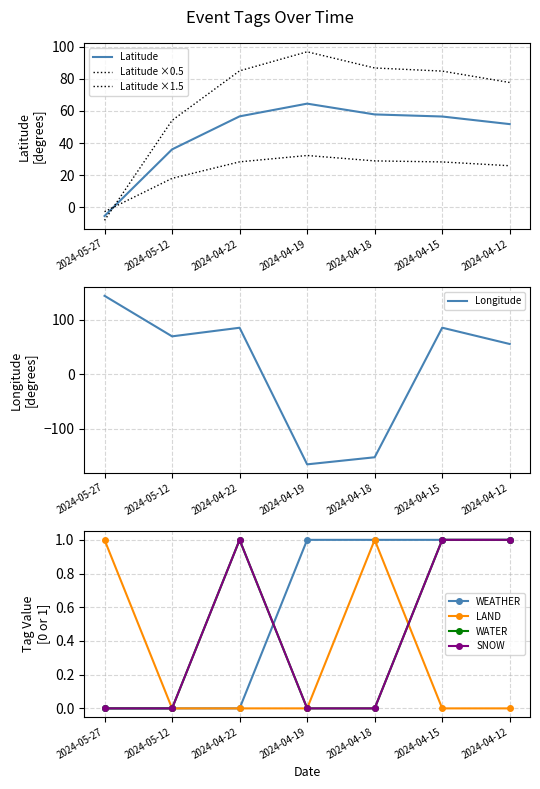

What value does the Longitude series have at 2024-04-12?

55.1